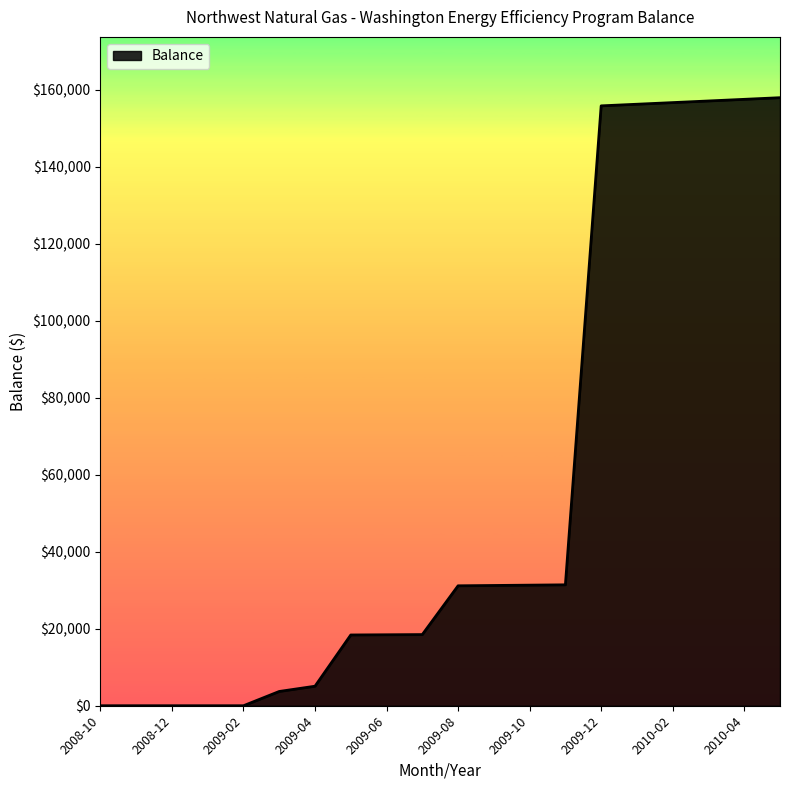

What is the difference between the maximum and minimum values?

157897.3